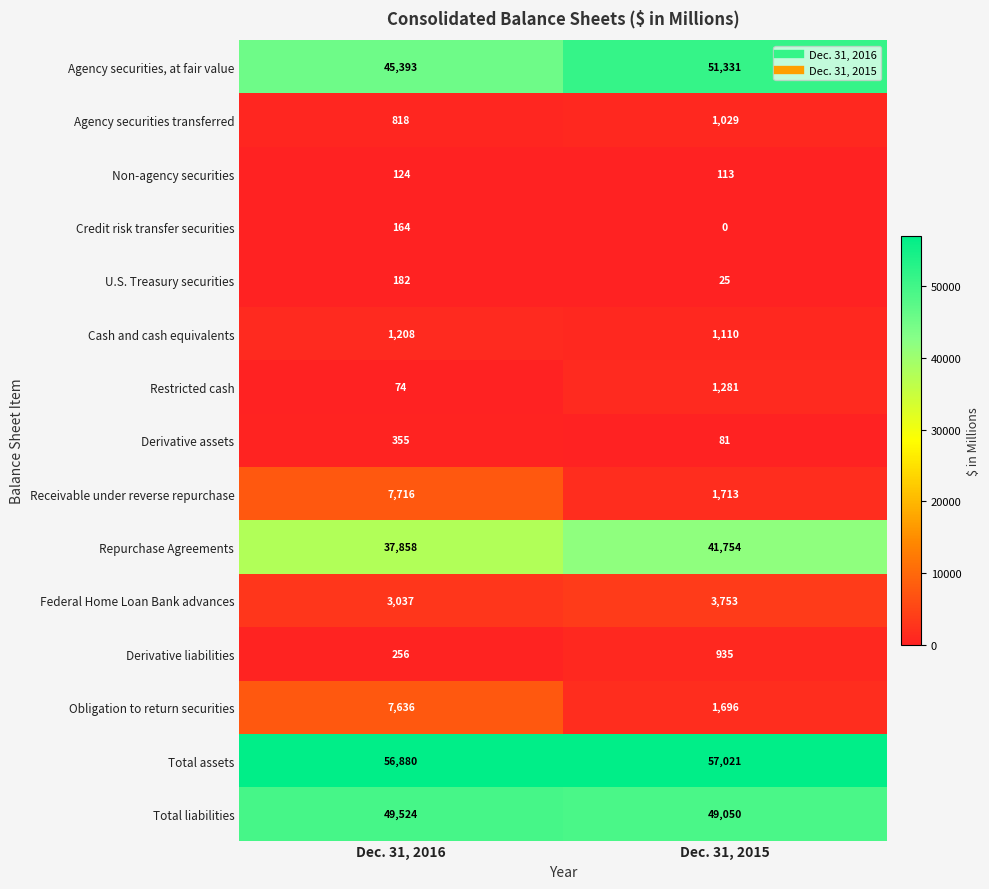

Between Dec. 31, 2016 and Dec. 31, 2015, which series saw the biggest shift?

Receivable under reverse repurchase